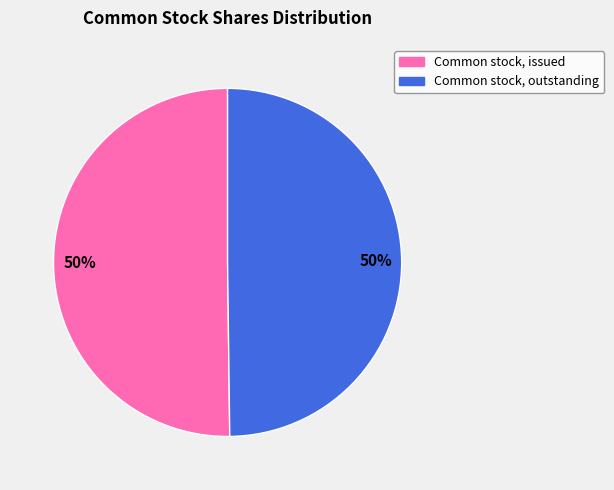

Is it true that Common stock, issued is 41% of the pie?

False